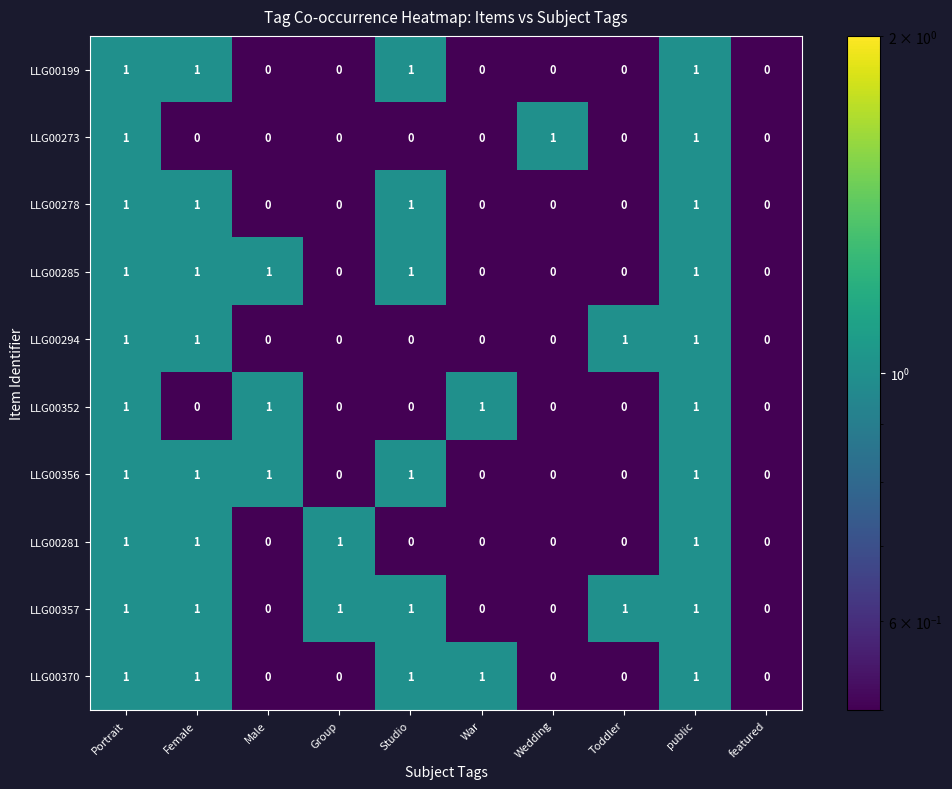

Which series has the largest total across all categories?

LLG00357